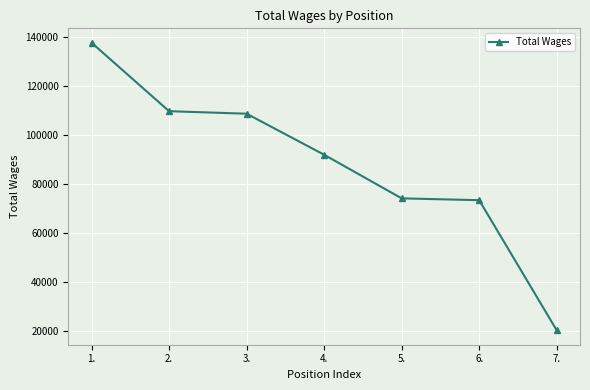

What is the average value?

87940